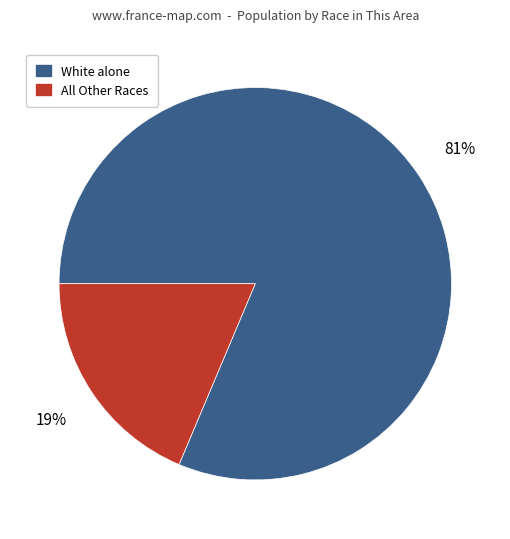

How many slices are in this pie chart?

2